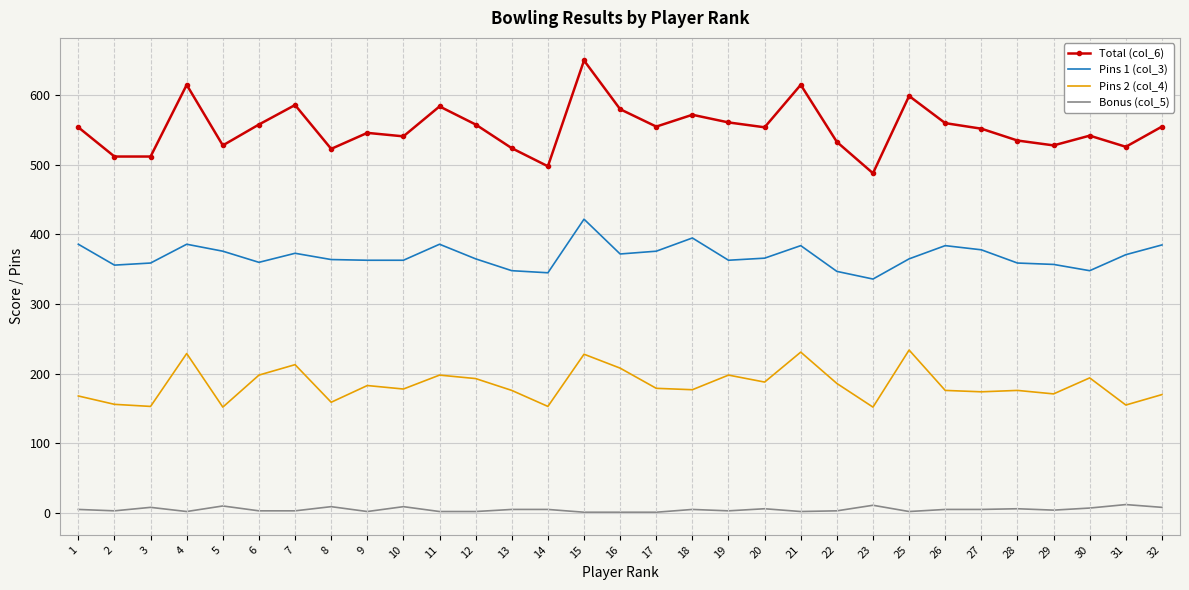

Which series has the widest spread of values?

Total (col_6)